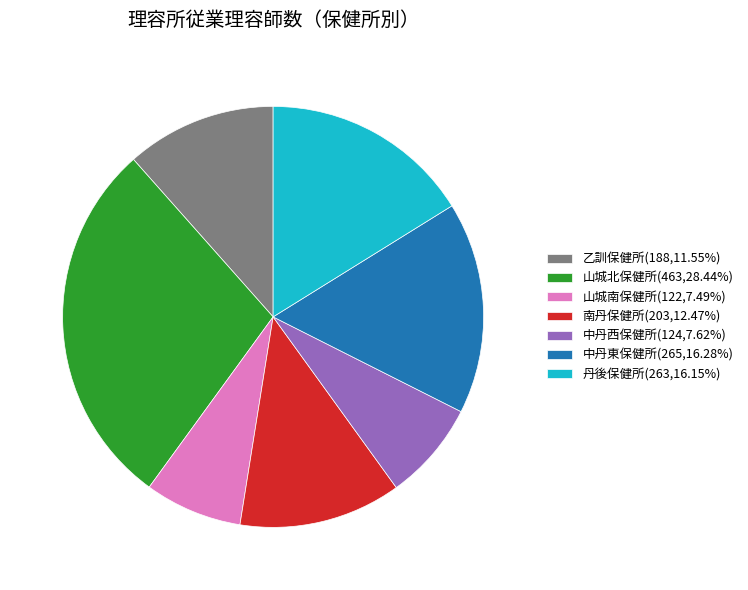

Do 山城南保健所(122,7.49%) and 南丹保健所(203,12.47%) together represent more than half of the pie?

No